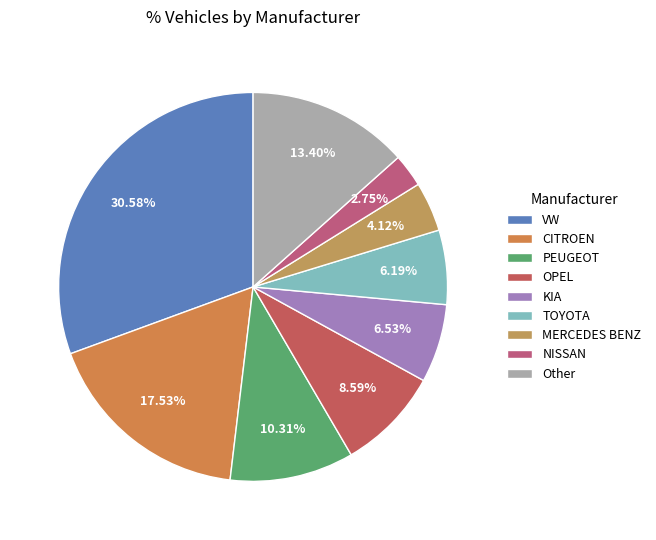

To the nearest percent, what portion does VW represent?

31%